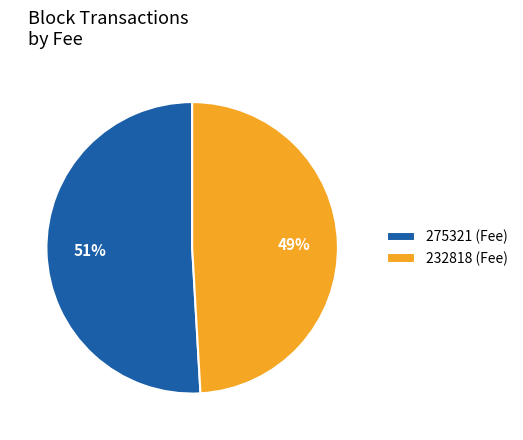

How many segments does this pie chart have?

2